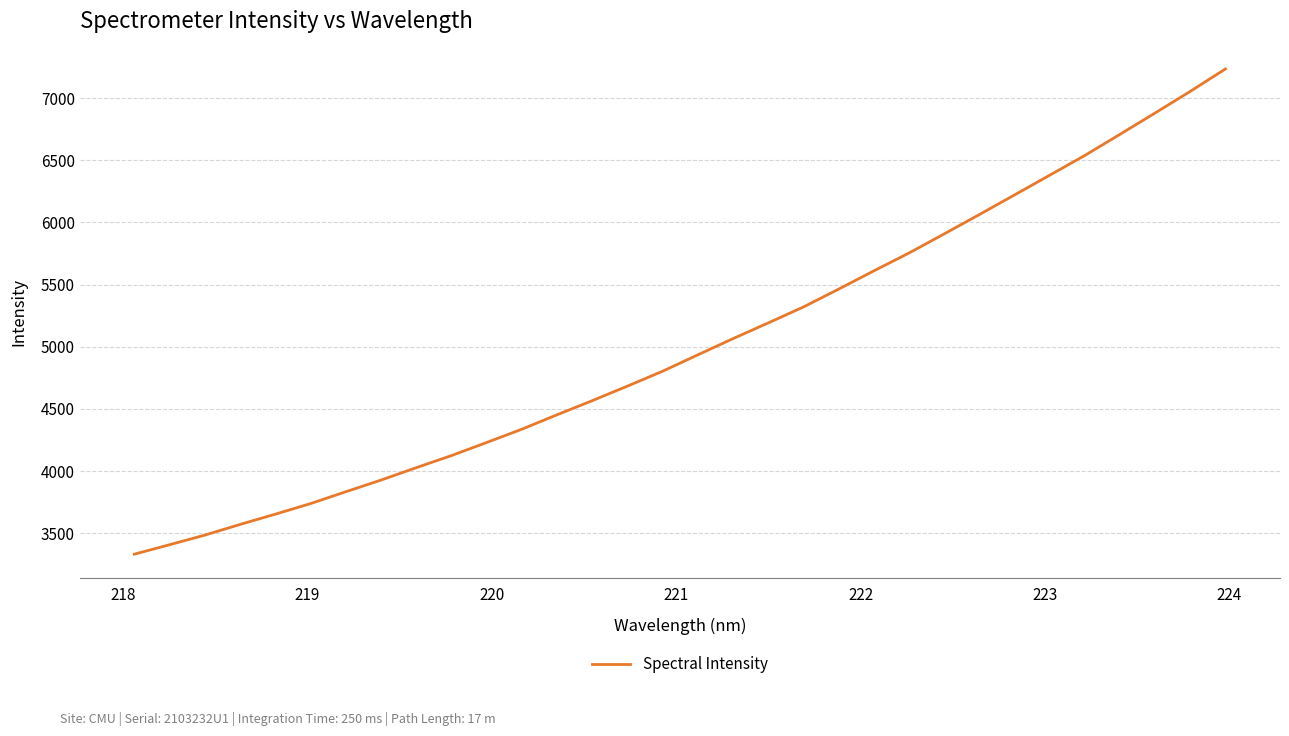

What is the minimum value shown in the chart?

3332.2